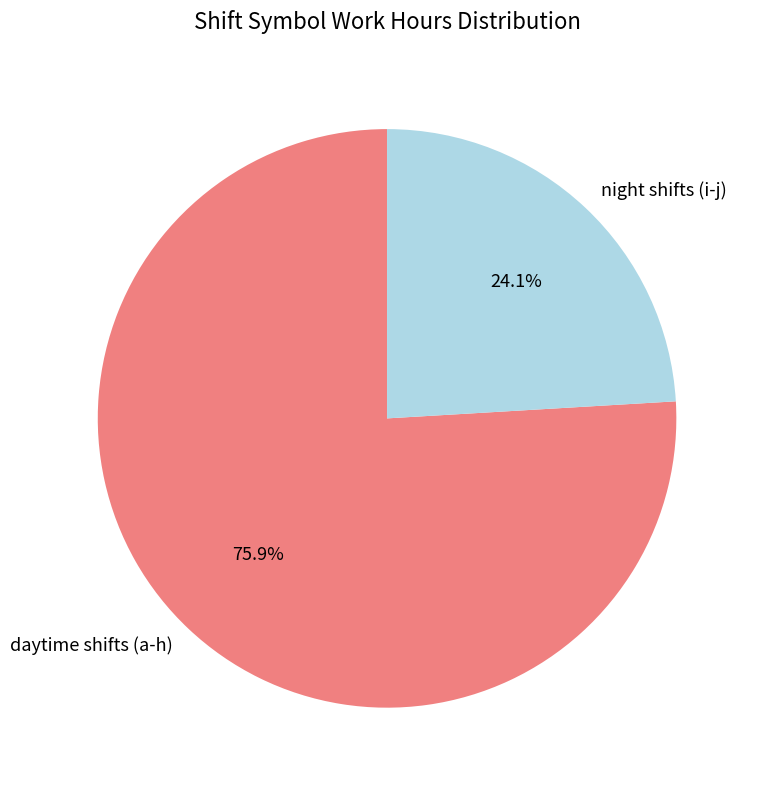

To the nearest percent, what is the average slice percentage?

50%